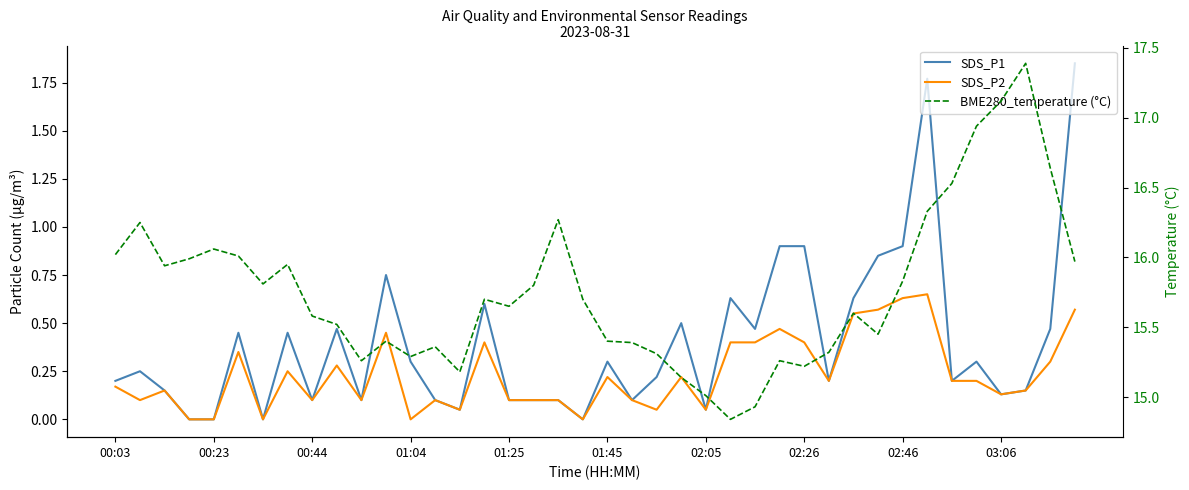

The value of SDS_P2 at 11 is 0.5. True or false?

True